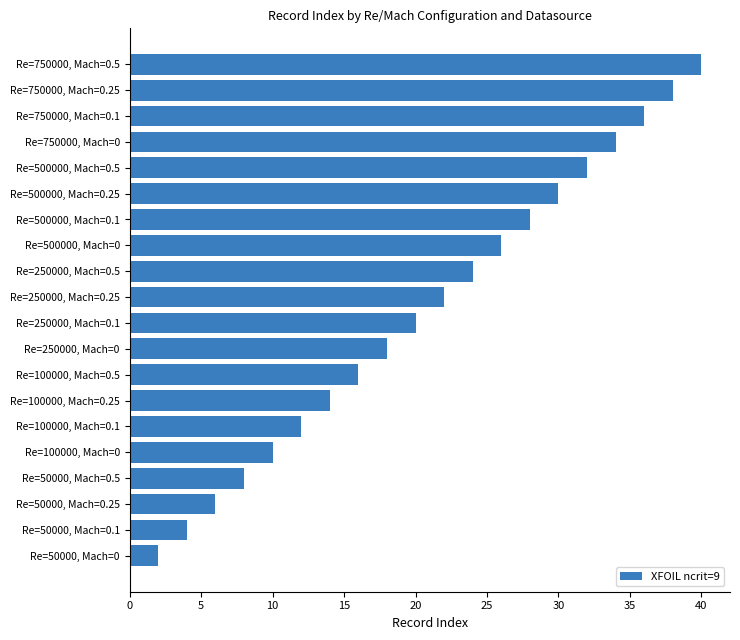

What is the greatest value displayed?

40